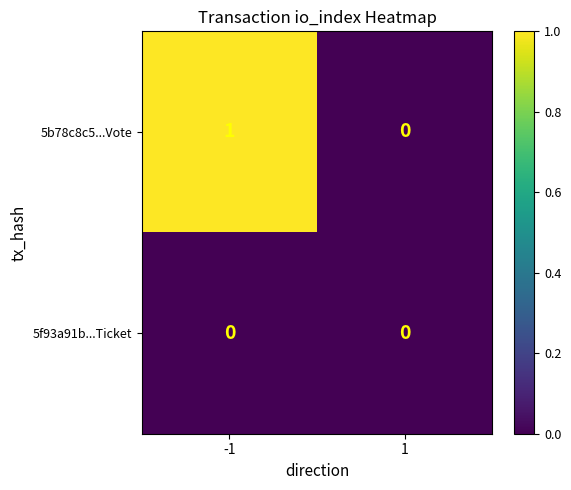

Is it true that 5b78c8c5...Vote equals 0 at 1?

True